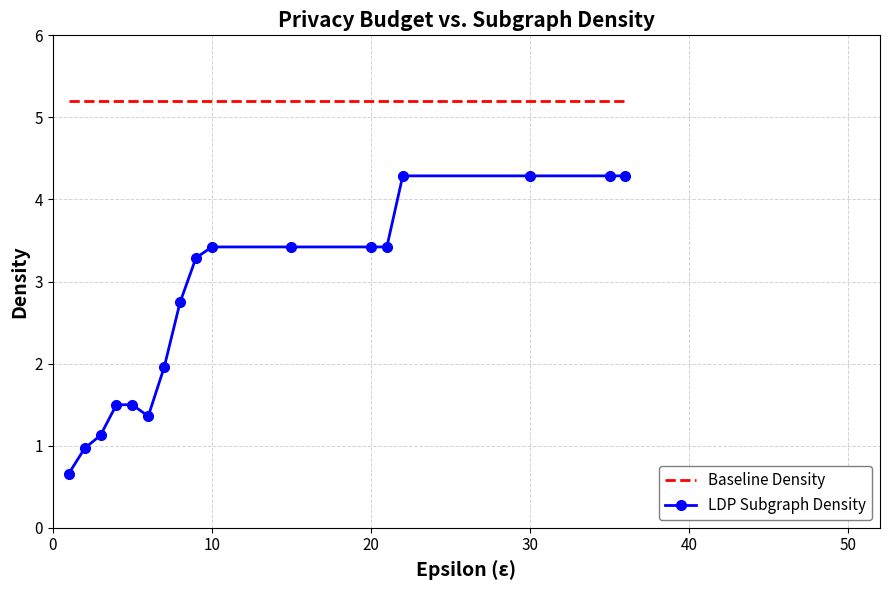

True or false: LDP Subgraph Density and Baseline Density intersect in this chart.

False